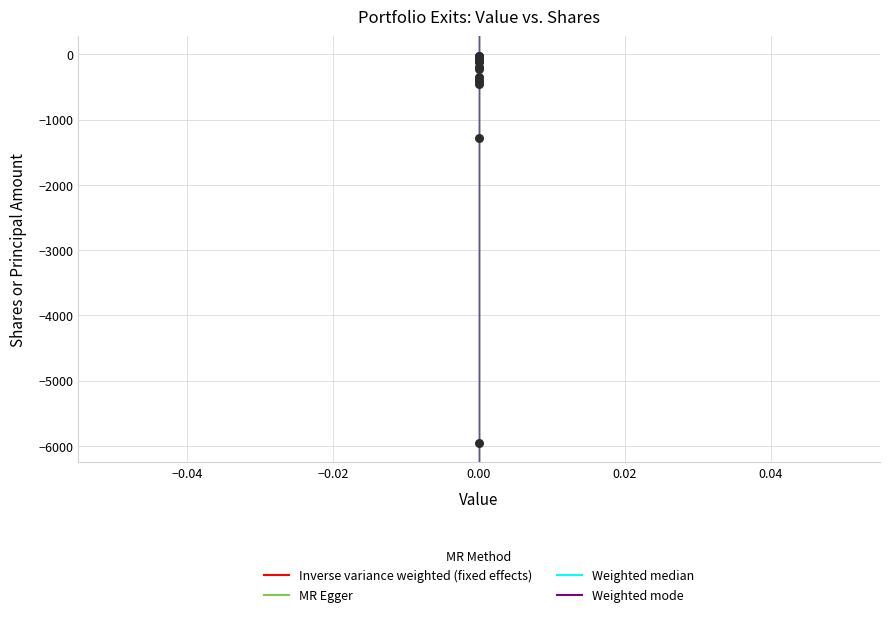

What Y value in the scatter plot is closest to -2985?

-1282